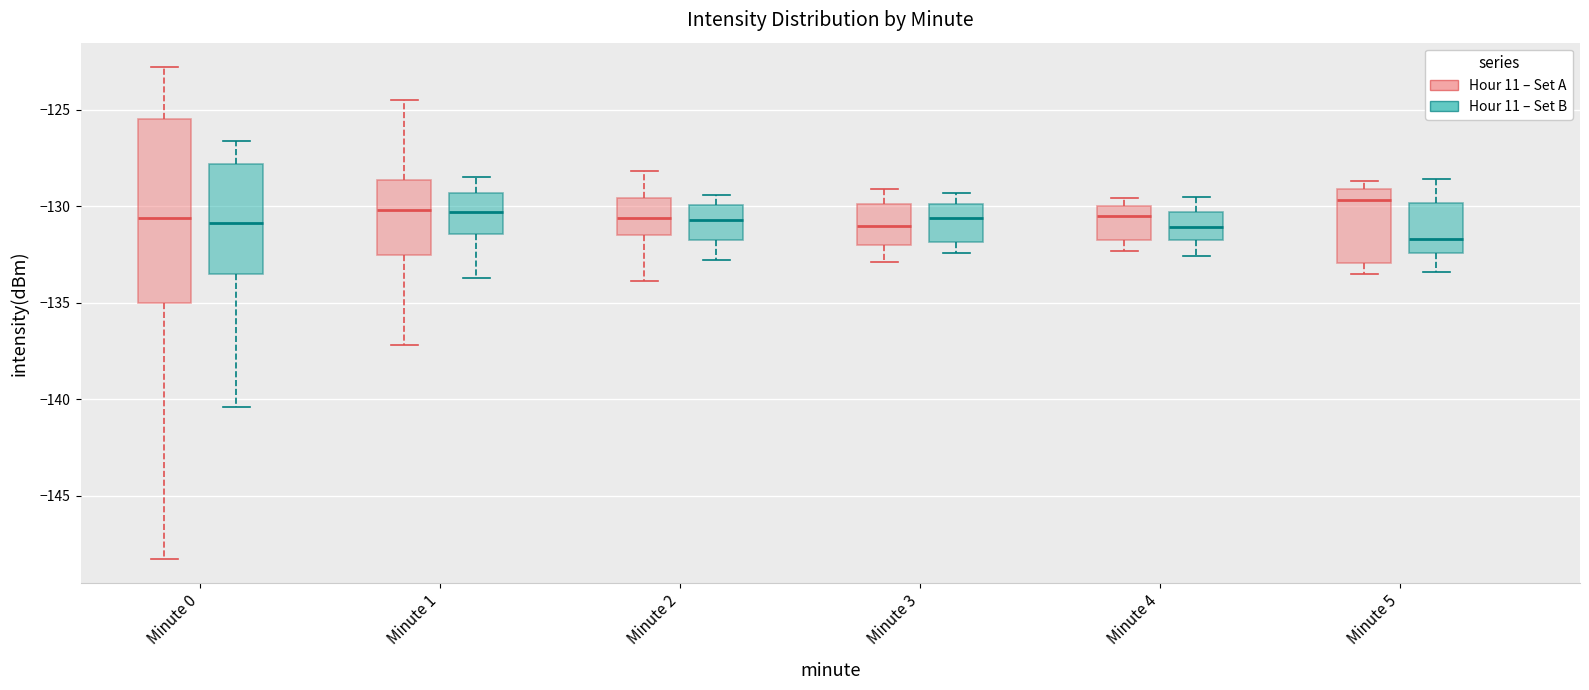

Reading left to right, read every box against the y-axis: the position of its median line, the range the box covers, and the ends of its whiskers. The values are not printed on the chart, so give them approximately, as read against the axis.

Minute 0 (Hour 11 – Set A): median -130.5, box -135.0 to -125.5, whiskers -148.5 to -123.0
Minute 0 (Hour 11 – Set B): median -131.0, box -133.5 to -128.0, whiskers -140.5 to -126.5
Minute 1 (Hour 11 – Set A): median -130.0, box -132.5 to -128.5, whiskers -137.0 to -124.5
Minute 1 (Hour 11 – Set B): median -130.5, box -131.5 to -129.5, whiskers -133.5 to -128.5
Minute 2 (Hour 11 – Set A): median -130.5, box -131.5 to -129.5, whiskers -134.0 to -128.0
Minute 2 (Hour 11 – Set B): median -130.5, box -131.5 to -130.0, whiskers -133.0 to -129.5
Minute 3 (Hour 11 – Set A): median -131.0, box -132.0 to -130.0, whiskers -133.0 to -129.0
Minute 3 (Hour 11 – Set B): median -130.5, box -132.0 to -130.0, whiskers -132.5 to -129.5
Minute 4 (Hour 11 – Set A): median -130.5, box -131.5 to -130.0, whiskers -132.5 to -129.5
Minute 4 (Hour 11 – Set B): median -131.0, box -131.5 to -130.5, whiskers -132.5 to -129.5
Minute 5 (Hour 11 – Set A): median -129.5, box -133.0 to -129.0, whiskers -133.5 to -128.5
Minute 5 (Hour 11 – Set B): median -131.5, box -132.5 to -130.0, whiskers -133.5 to -128.5